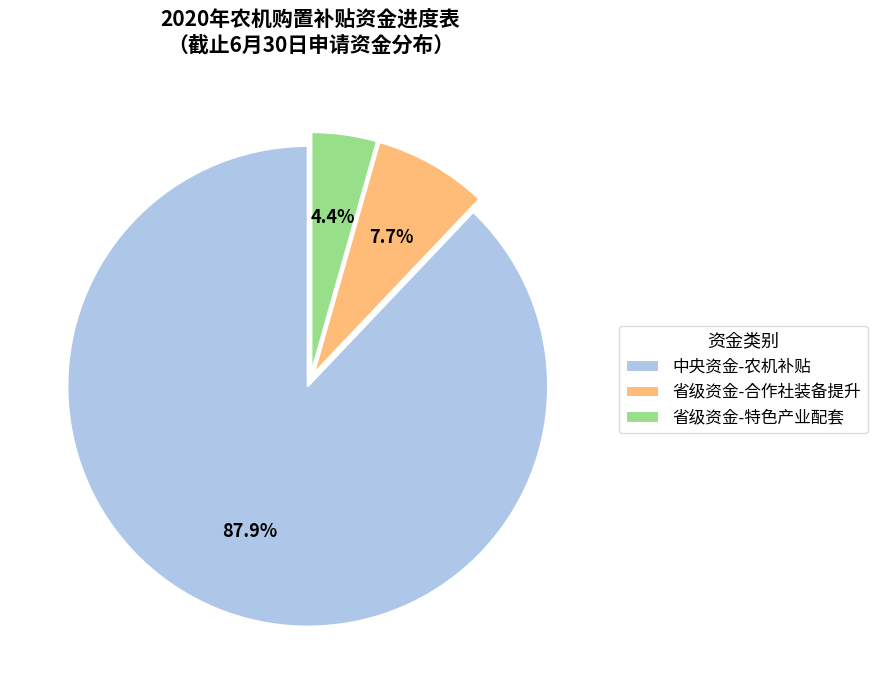

What is the smallest slice in the pie chart?

省级资金-特色产业配套